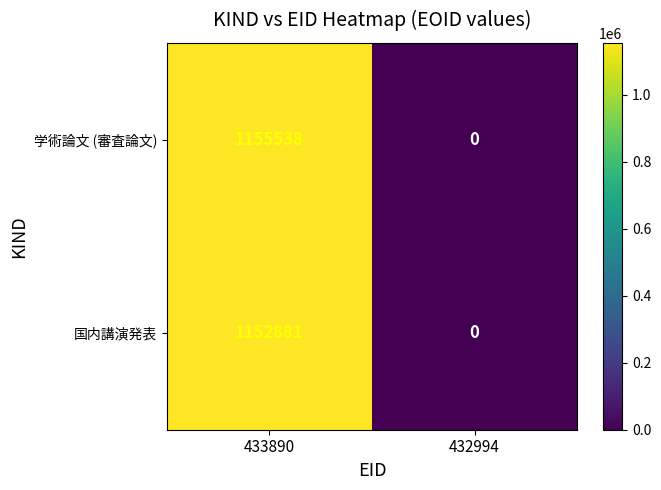

The 学術論文 (審査論文) series shows 469524 at 433890. True or false?

False